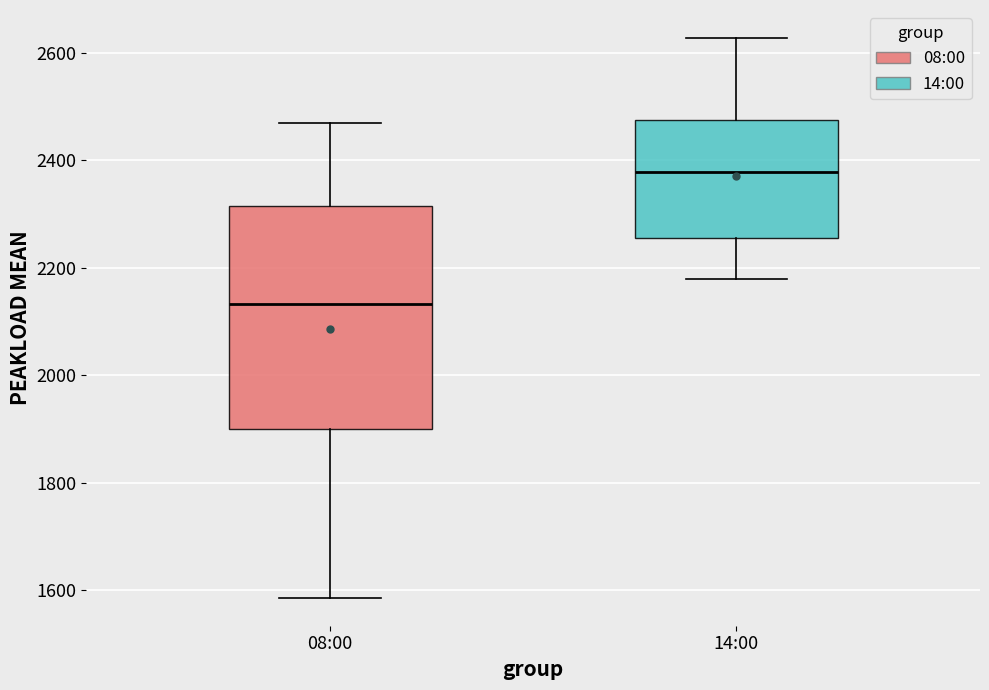

Which box's median line is the highest?

14:00